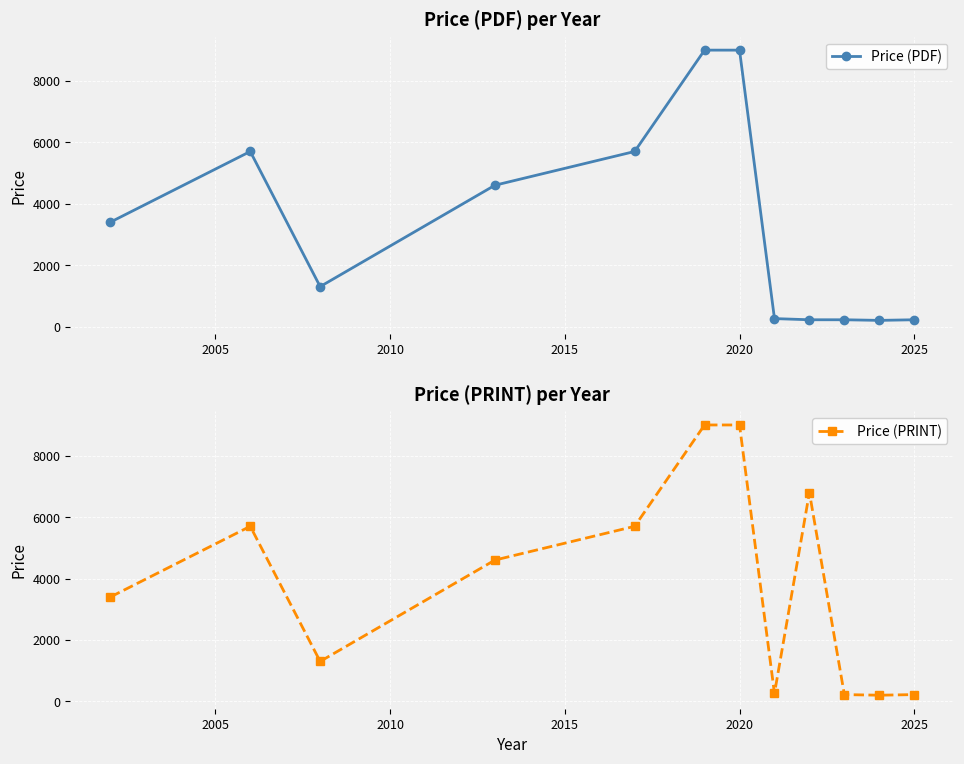

In Price (PRINT), how many points are lower than both neighbors (excluding endpoints)?

3